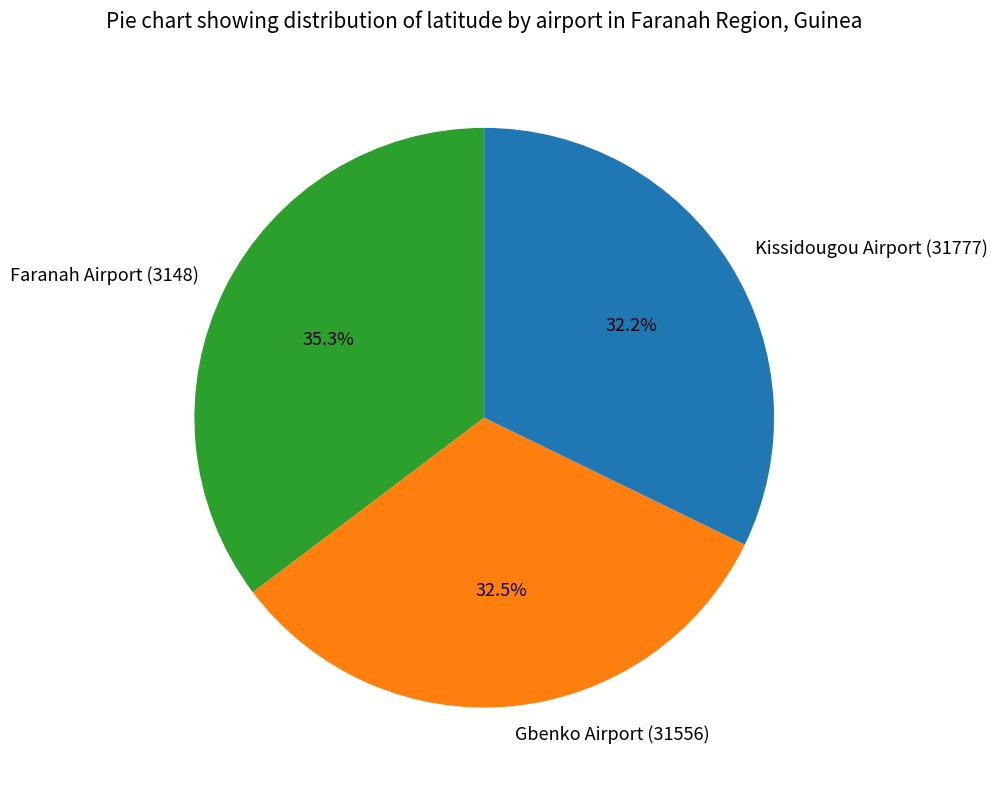

What is the total percentage of Faranah Airport (3148) and Gbenko Airport (31556)?

67.8%